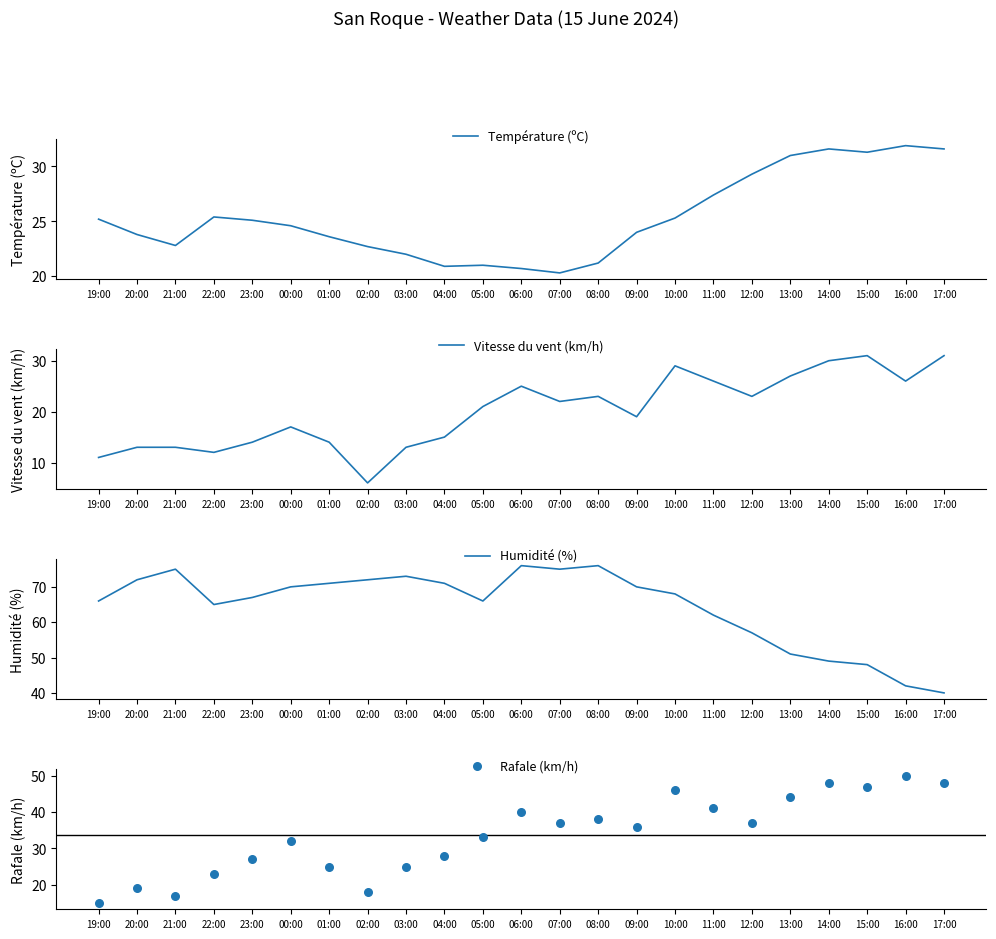

Which series has the largest total across all categories?

Humidité (%)